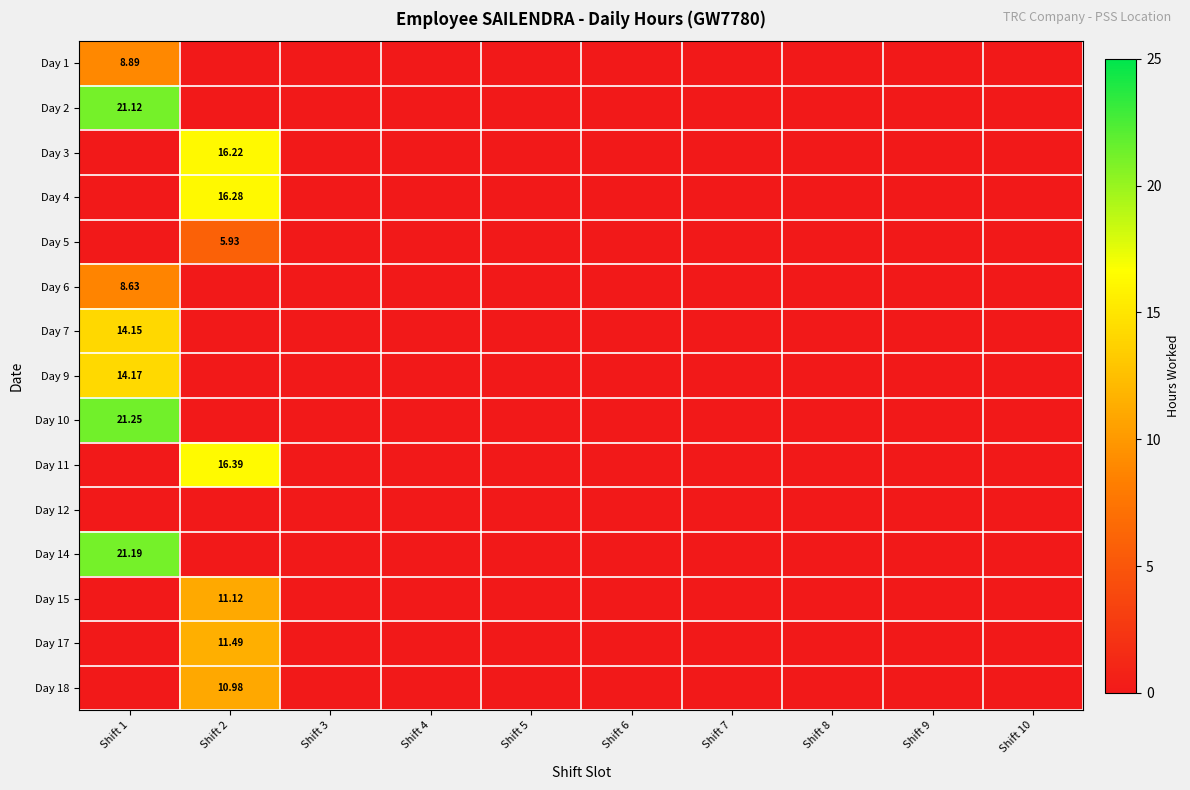

At which category does the chart reach its peak across all series?

Shift 1